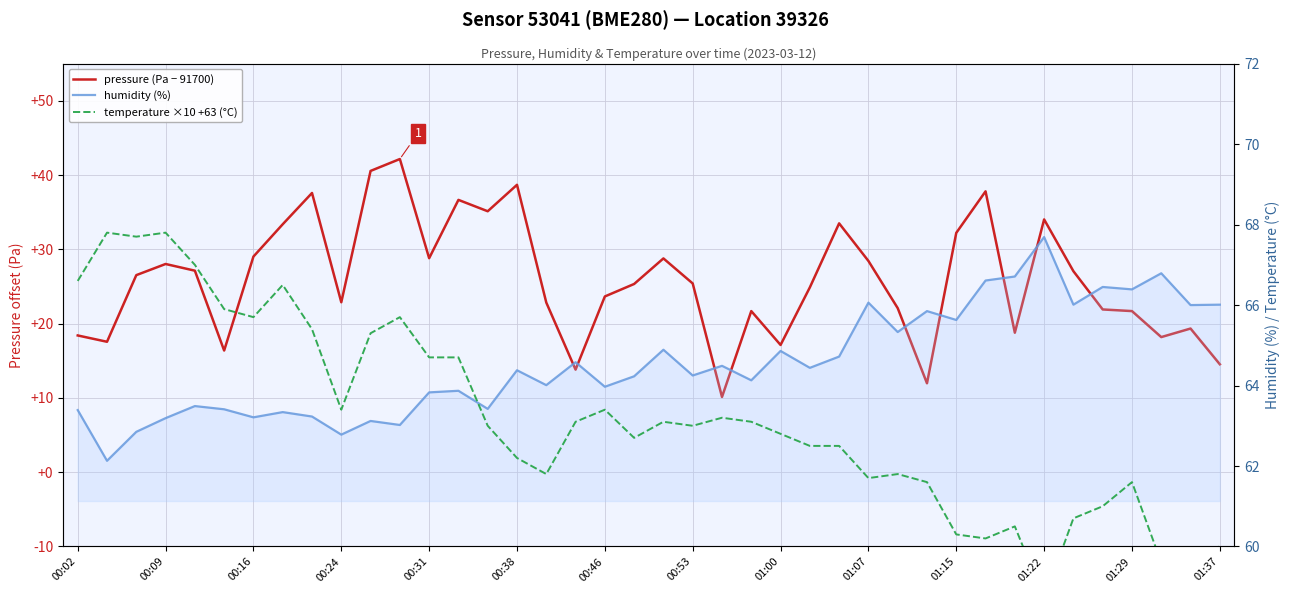

Is it true that temperature ×10 +63 (°C) equals 61.8 at 16?

True